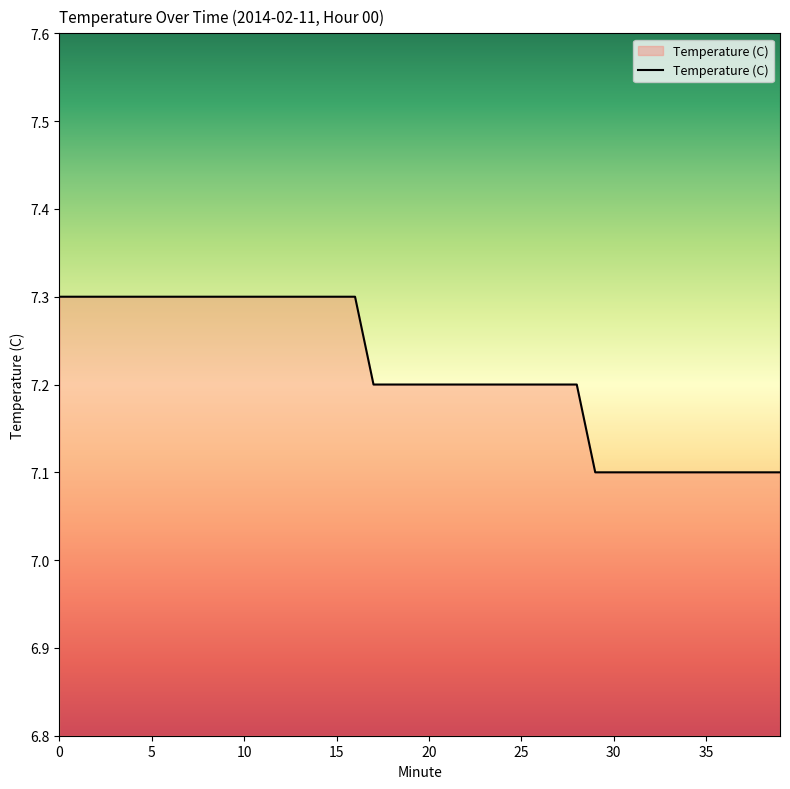

How many lines are shown in the chart?

1